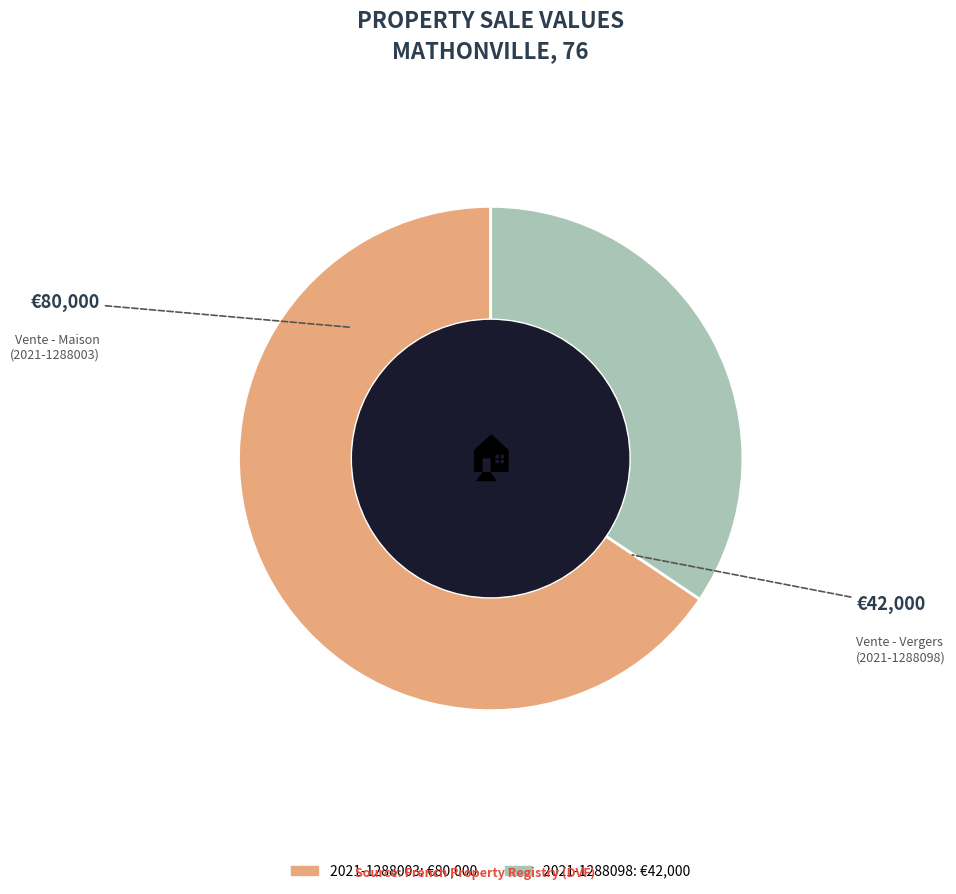

What is the ratio of the value at 2021-1288098 to the value at 2021-1288003?

0.5